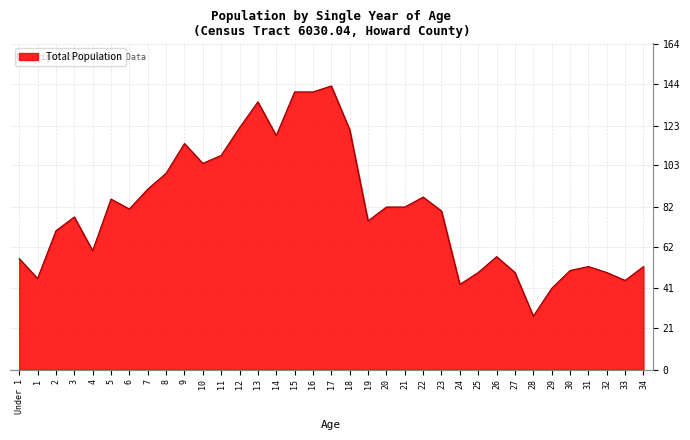

At which category does the chart reach its minimum across all series?

28